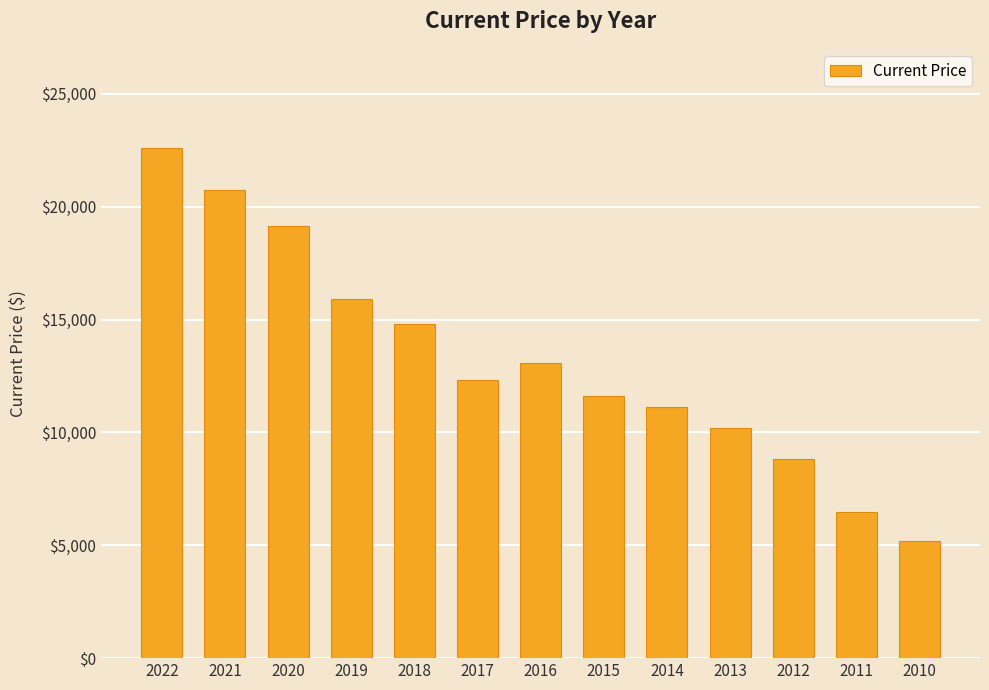

What is the value of the 3rd bar from the left?

19165